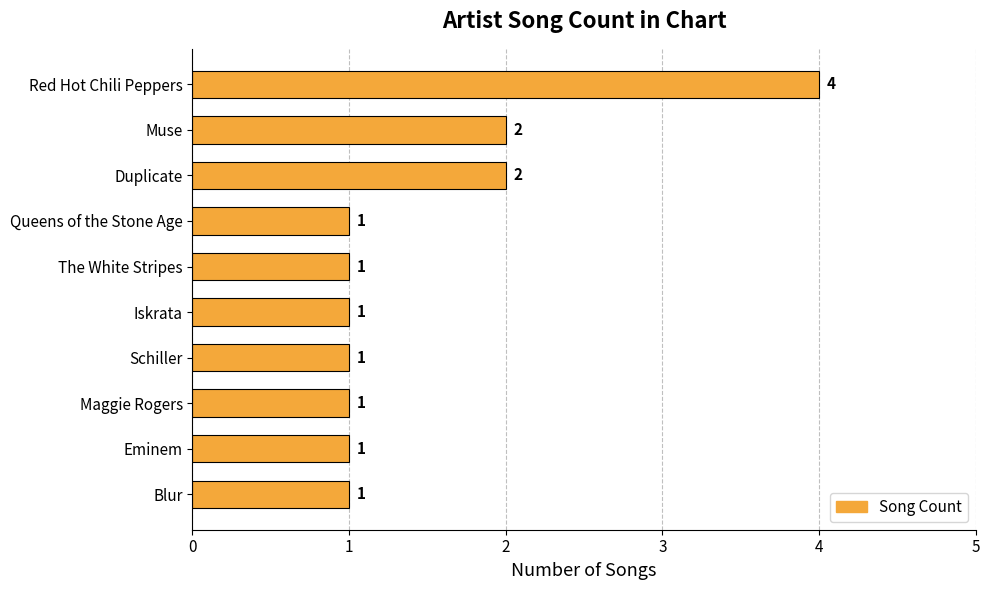

Which category has the highest value across all series?

Red Hot Chili Peppers